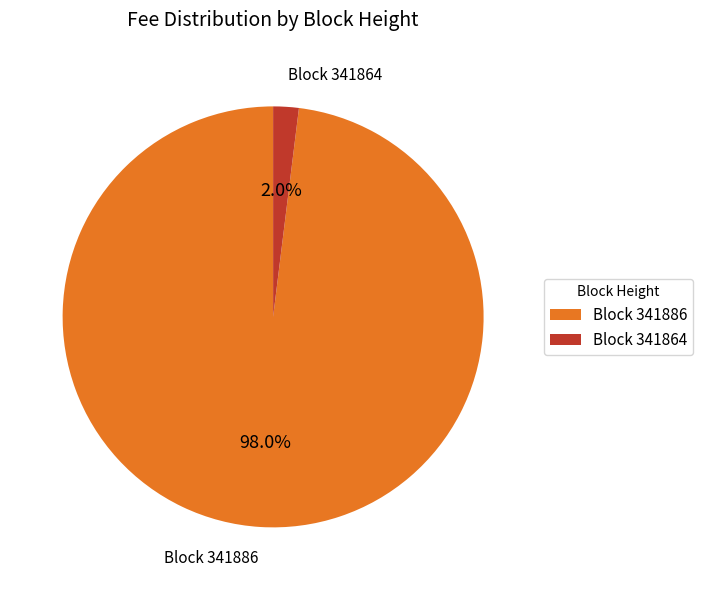

How many segments does this pie chart have?

2